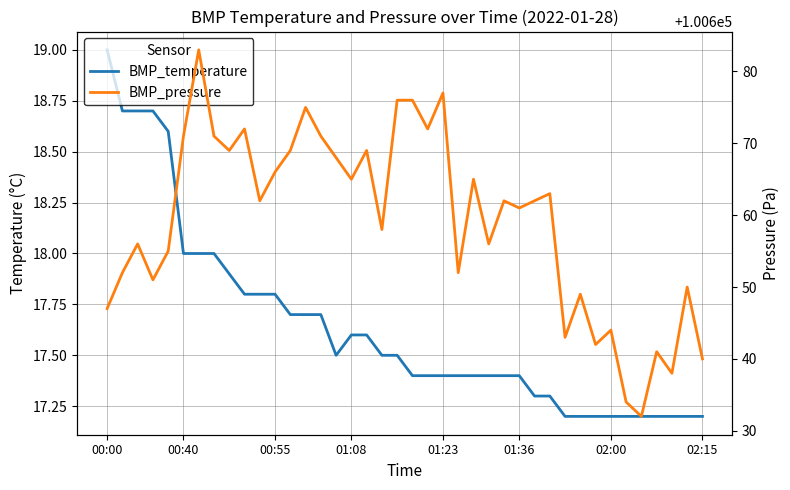

What position from the left is 13?

14